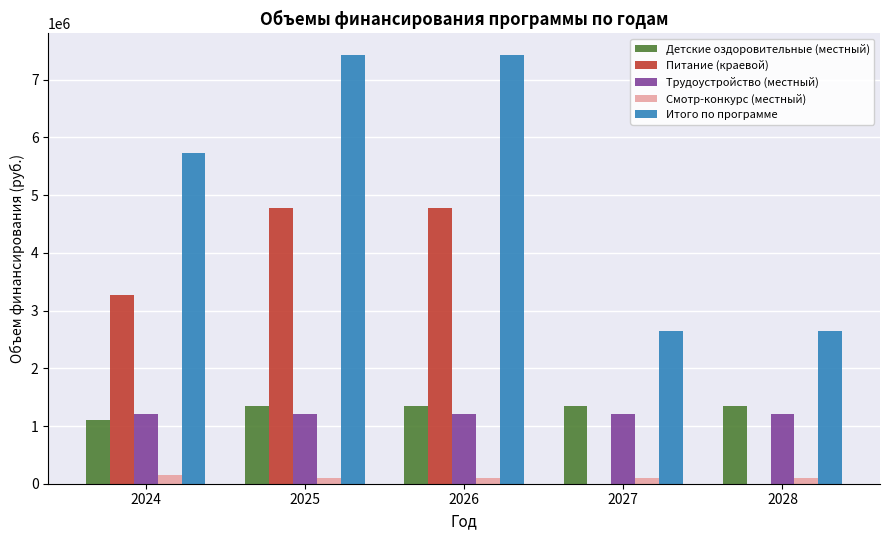

How many Питание (краевой) values are between 0 and 4779900?

5